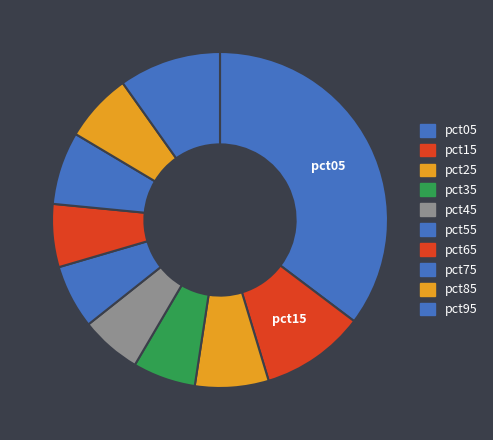

What percentage is NOT represented by pct55?

93.9%